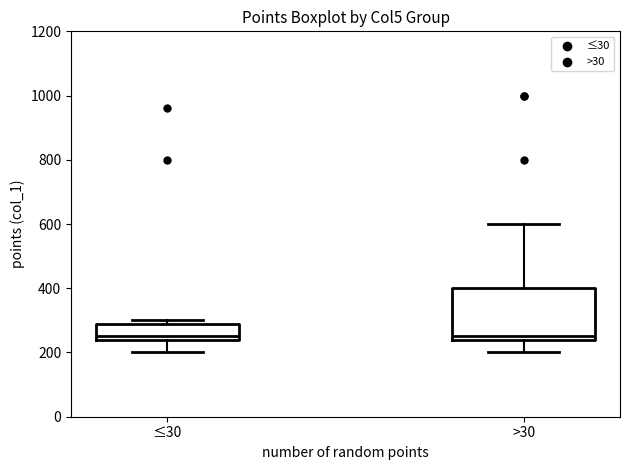

Which box is the tallest, from its lower edge to its upper edge?

>30